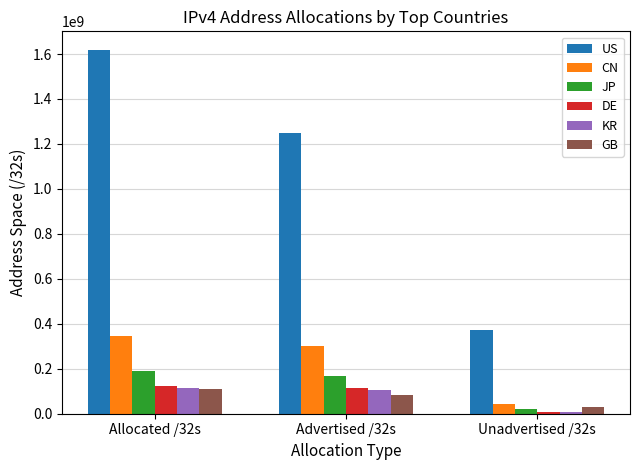

What is the label of the 3rd bar from the right?

Allocated /32s